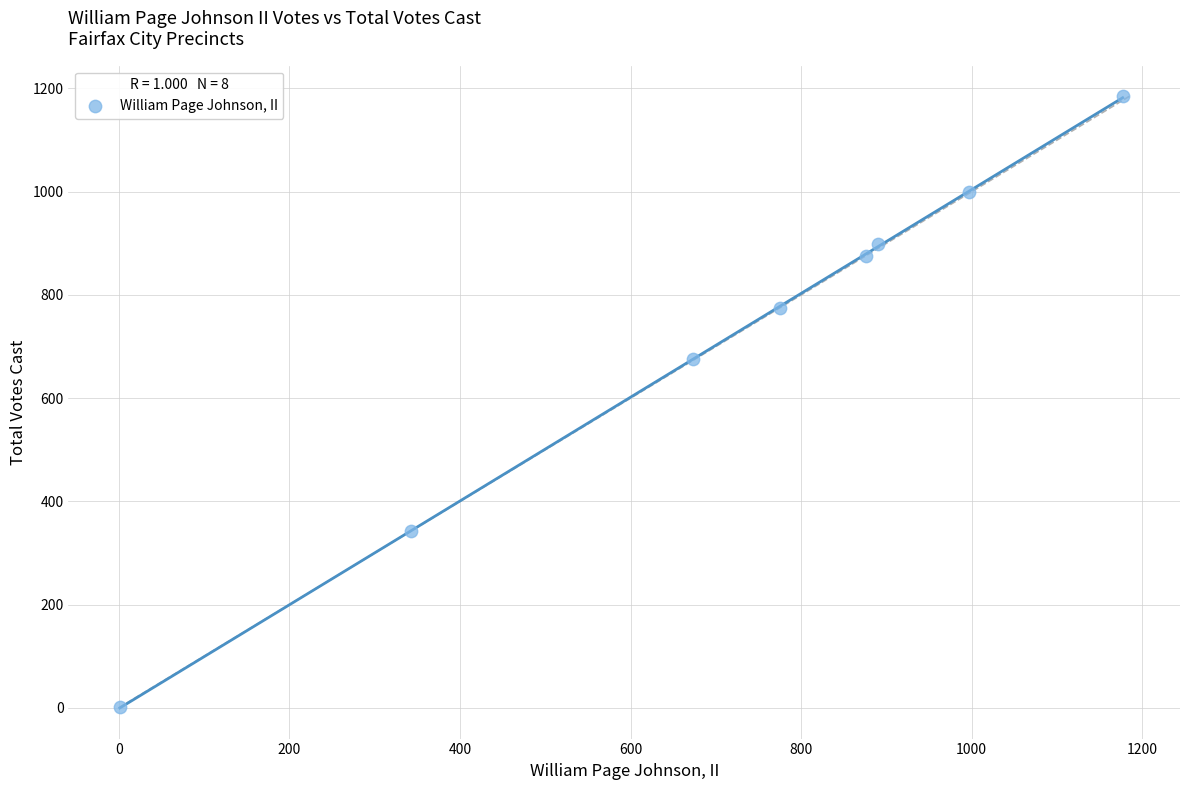

What Y value in the scatter plot is closest to 593?

675